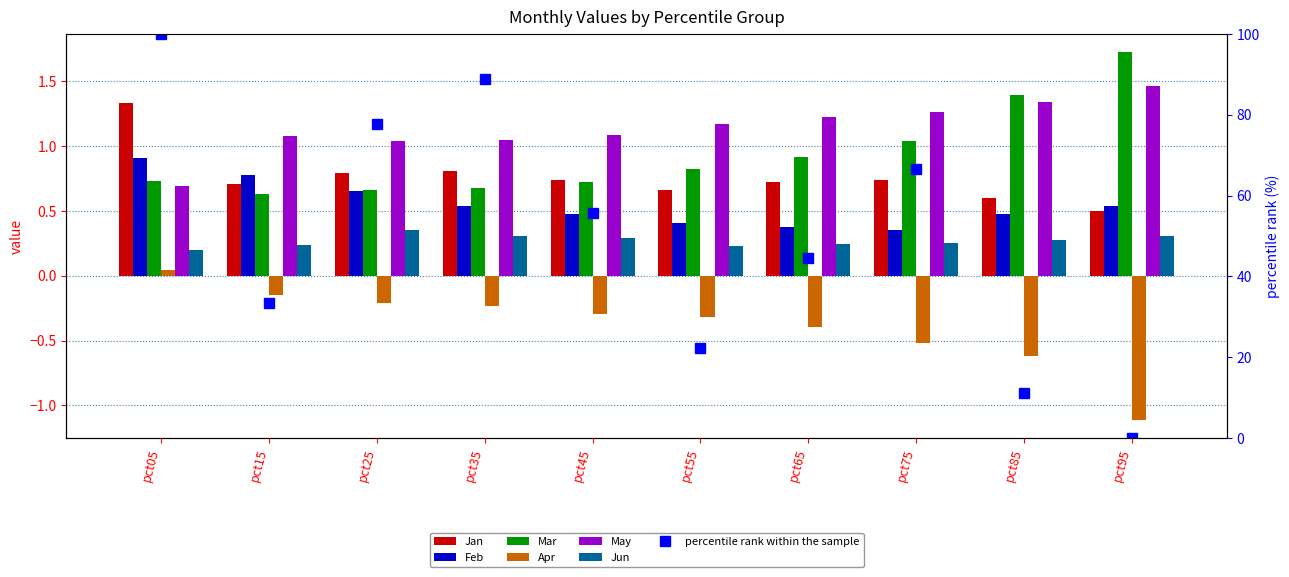

What is the value of the Jun bar at the 5th from the left?

0.3